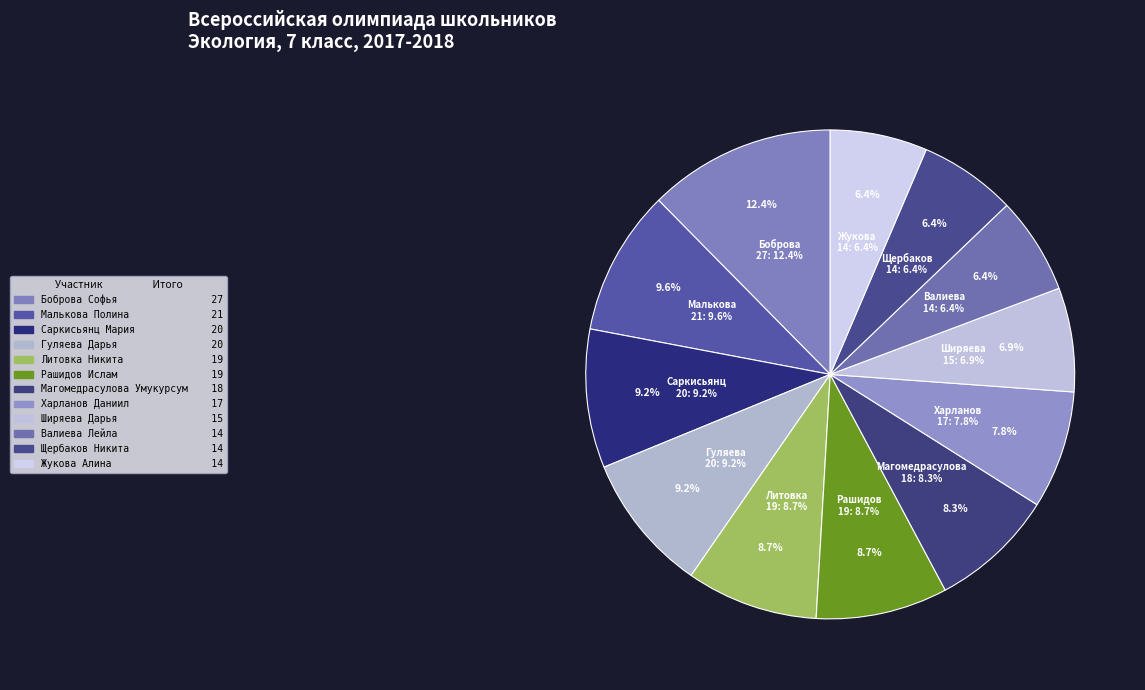

Count the number of slices in the pie.

12